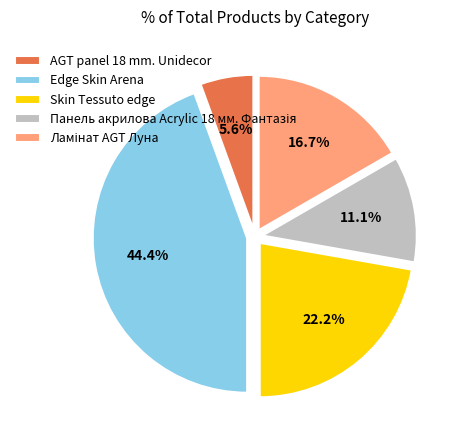

How many segments does this pie chart have?

5